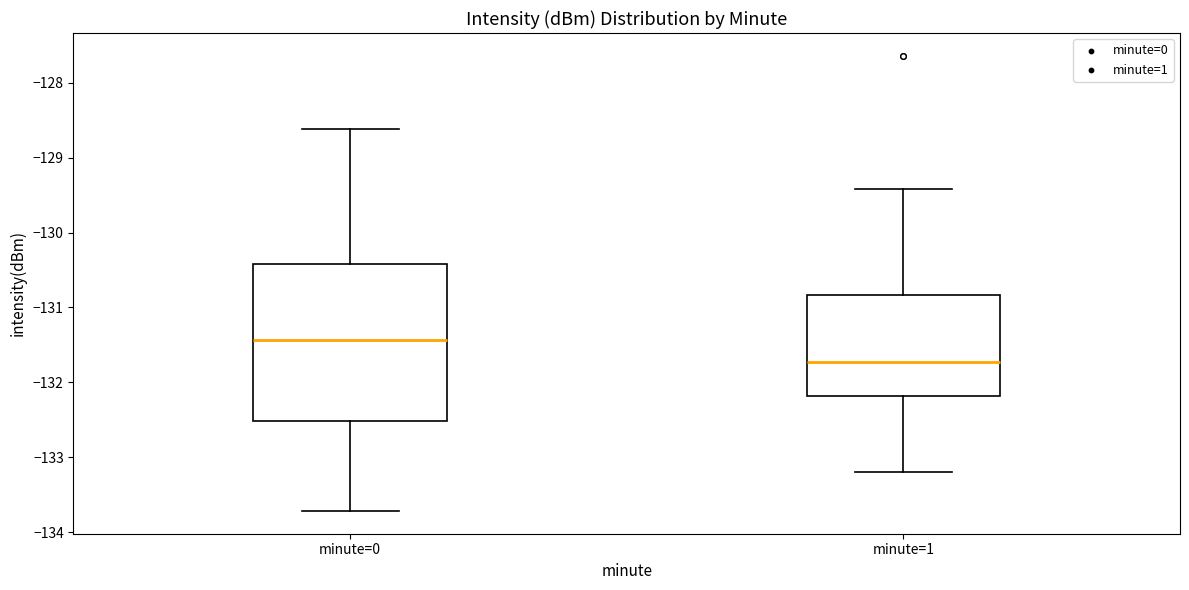

Which box's median line is the highest?

minute=0